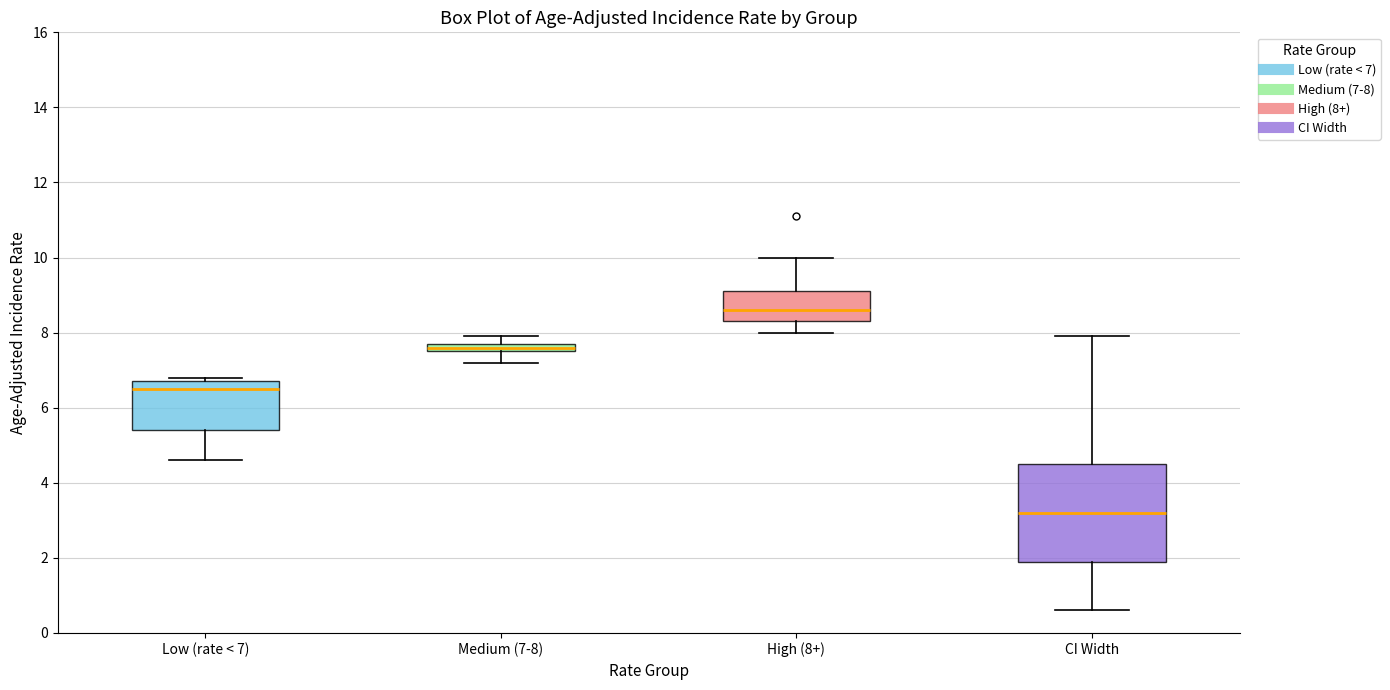

Which box has the highest median line?

High (8+)